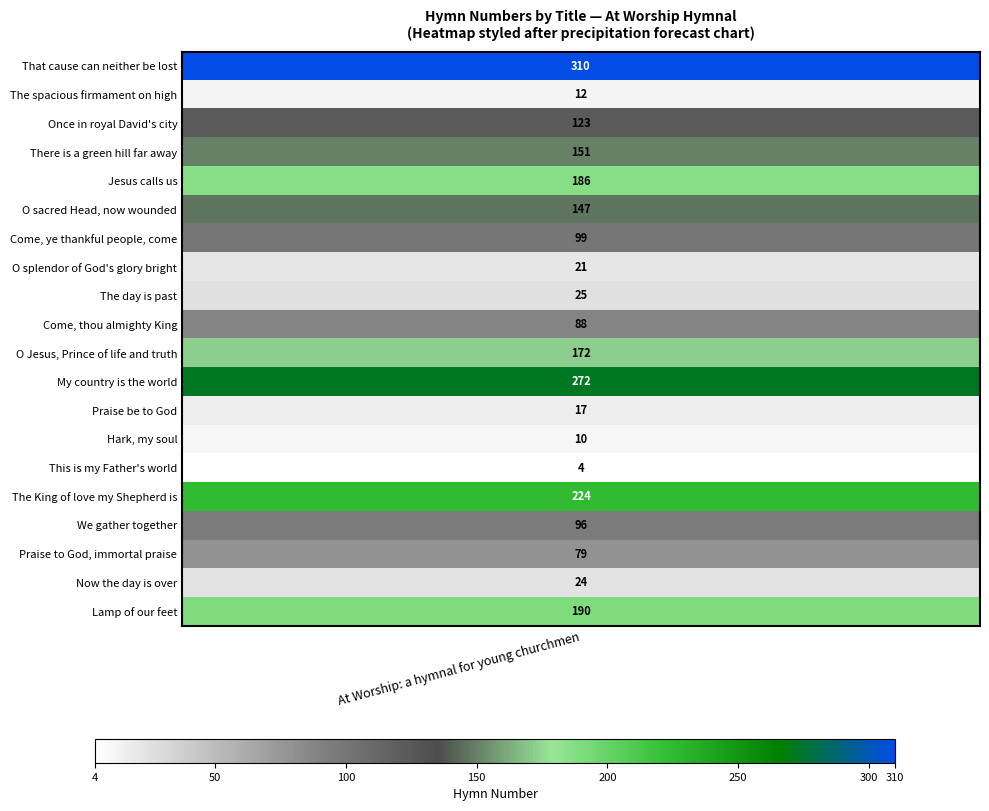

What is the sum of all values?

2250